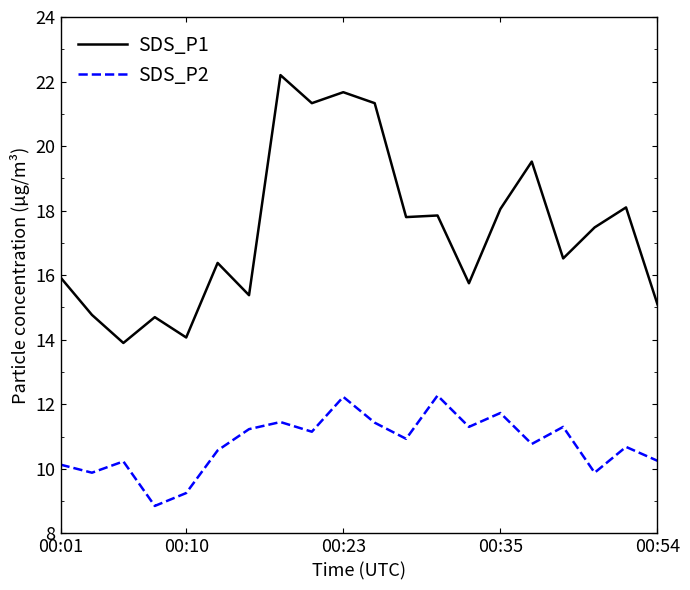

In SDS_P2, how many points are higher than both neighbors (excluding endpoints)?

7